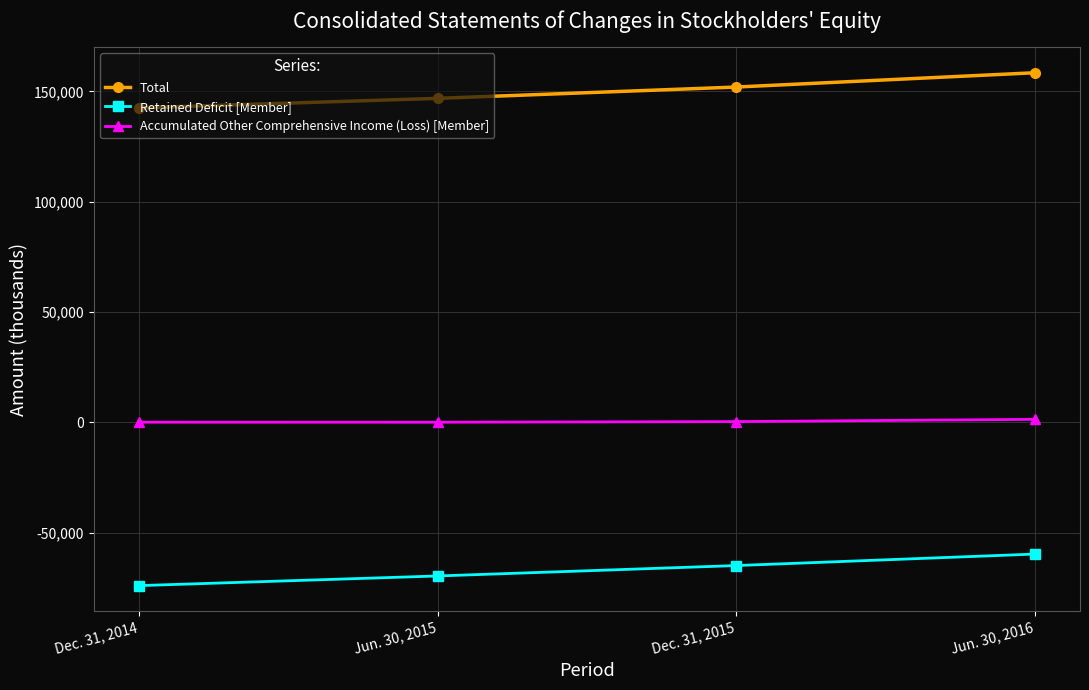

How many Total values are between 146843 and 158462?

3